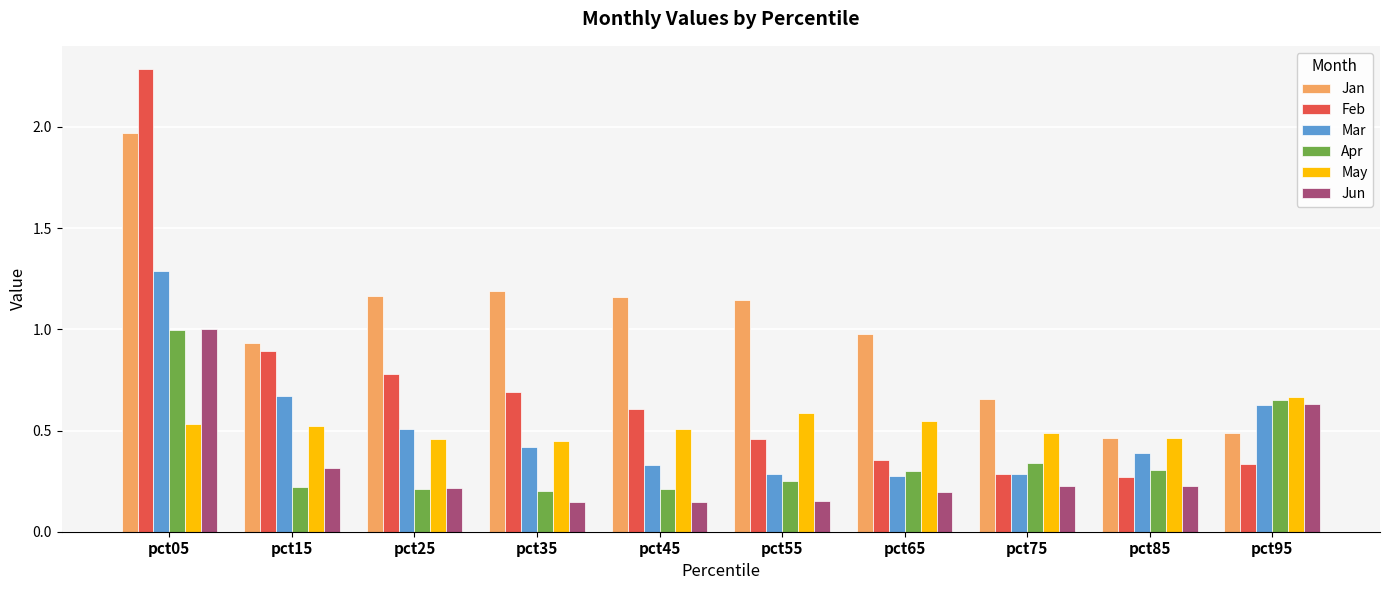

The Mar series shows 0.7 at pct35. True or false?

False